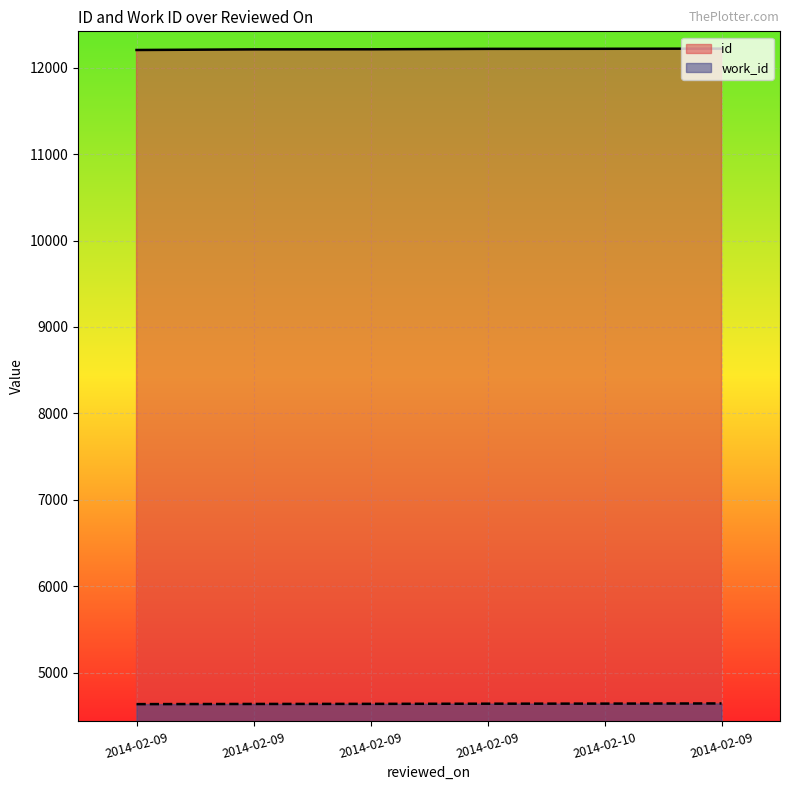

True or false: work_id and id cross at least once.

False